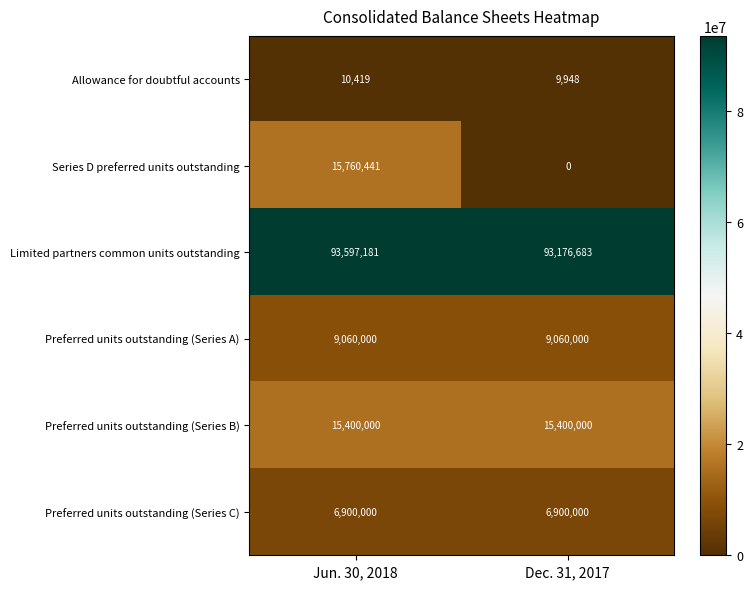

Which series has the largest total across all categories?

row_2